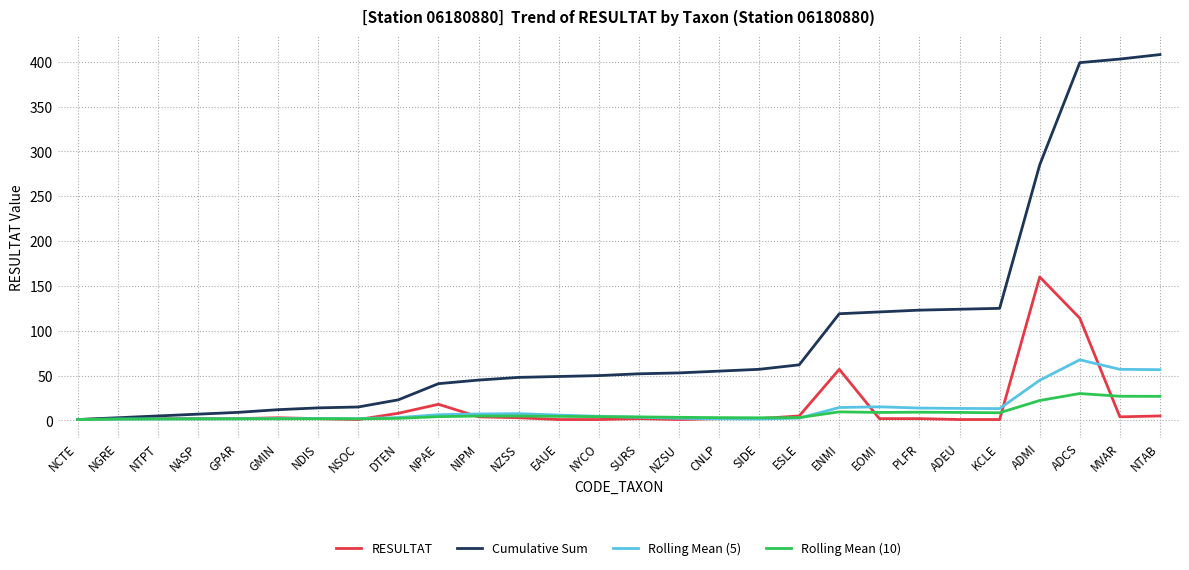

How many distinct data groups are displayed?

4